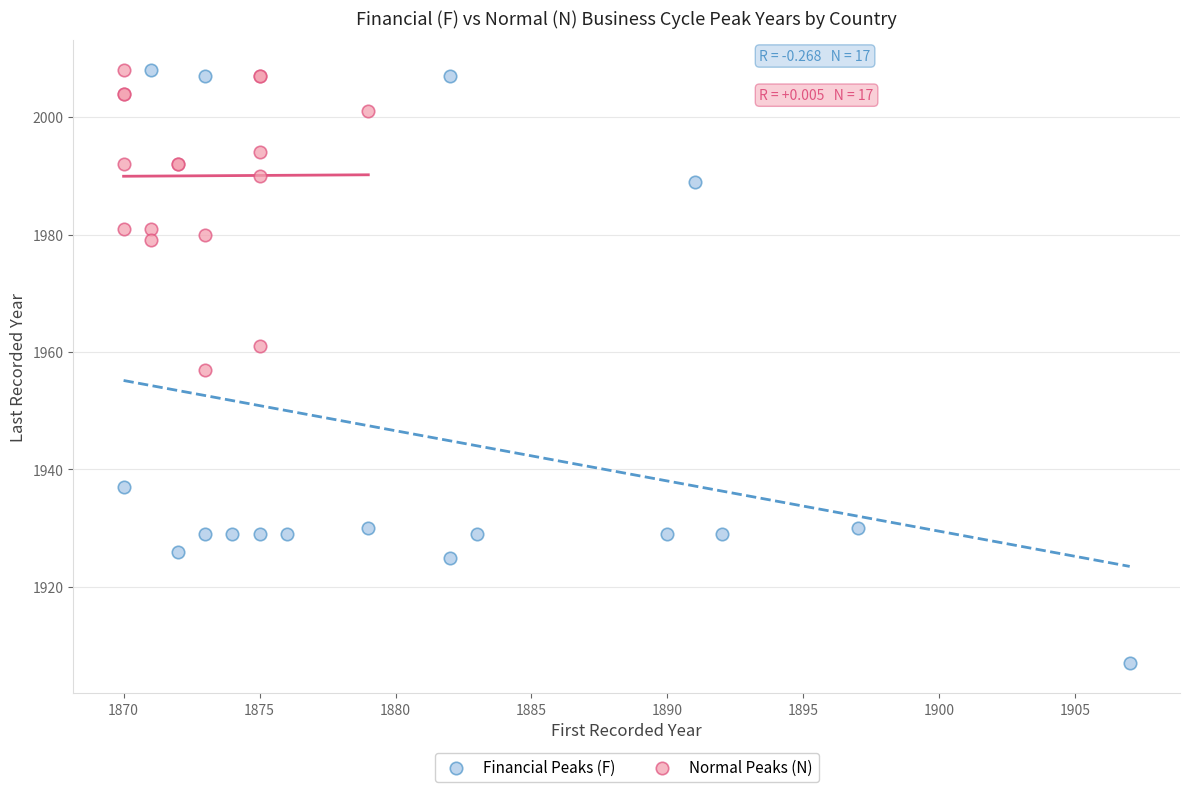

Which series contains the lowest Y value?

Financial Peaks (F)